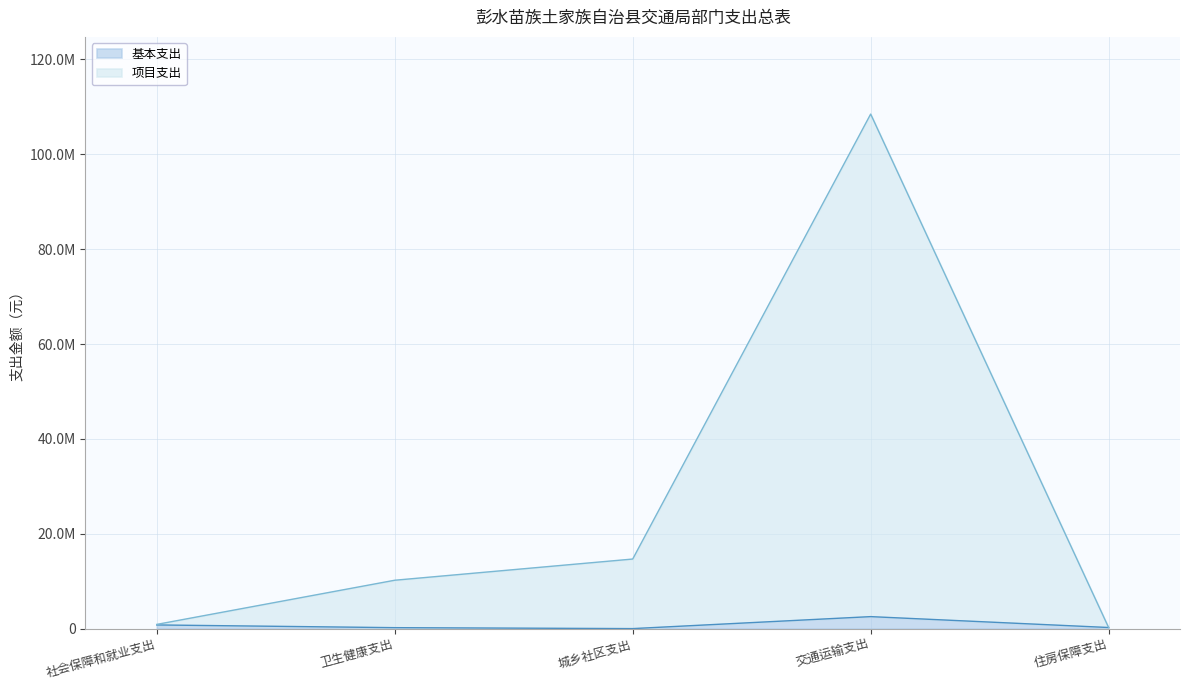

How many values in 基本支出 are above zero?

4